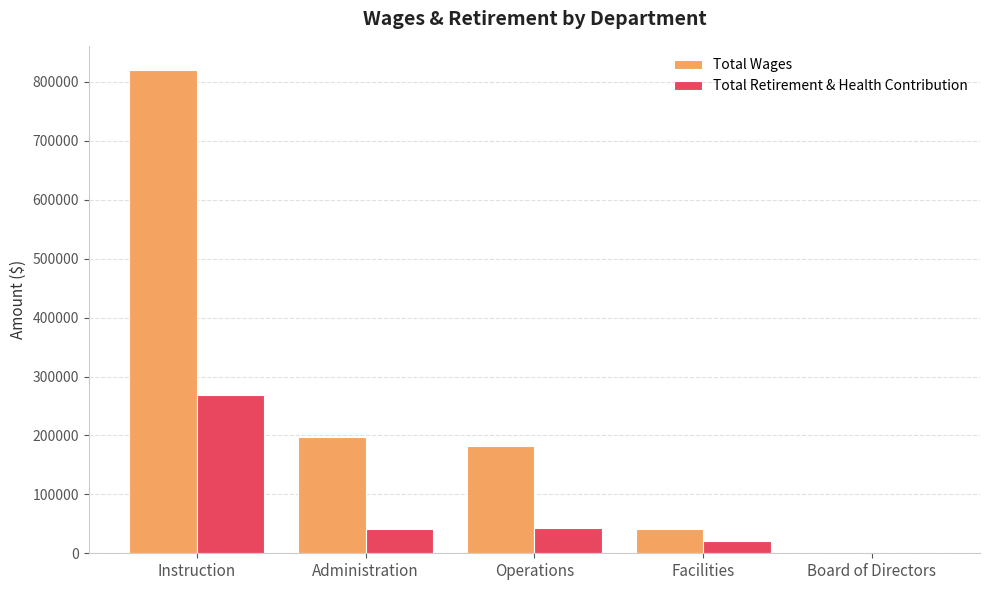

Read the Total Retirement & Health Contribution value at Administration.

41547